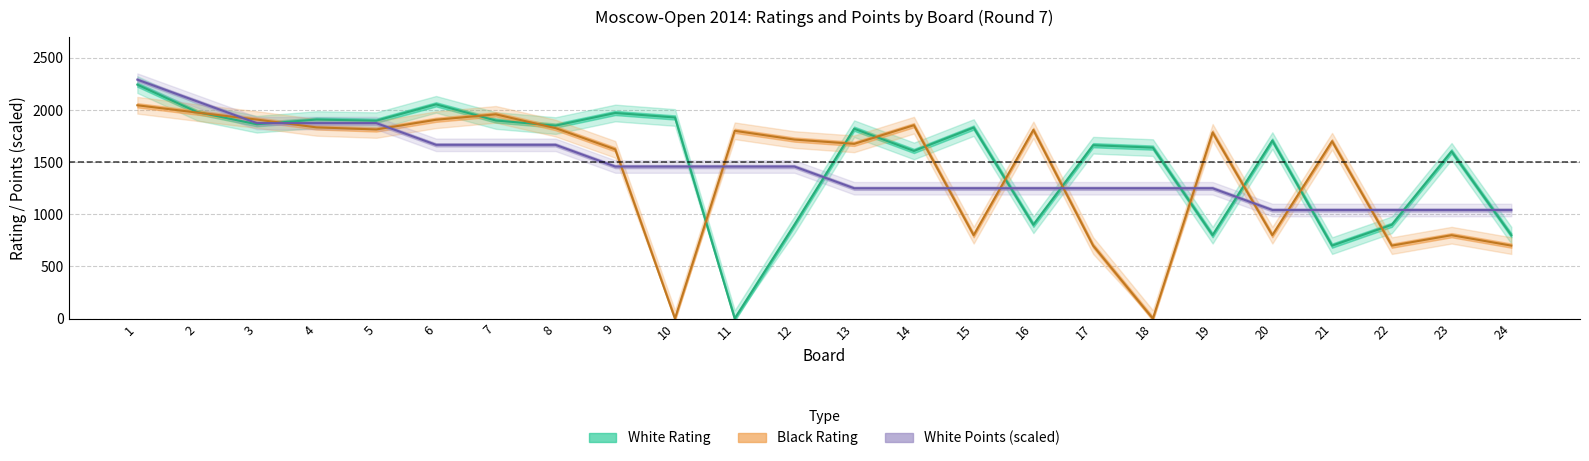

Reading left to right, extract all data points from this chart.

White Rating: 2244.0	1981.0	1864.0	1909.0	1898.0	2055.0	1900.0	1851.0	1972.0	1929.0	0.0	900.0	1821.0	1608.0	1832.0	900.0	1663.0	1640.0	800.0	1707.0	700.0	900.0	1604.0	800.0
Black Rating: 2046.0	1976.0	1909.0	1834.0	1814.0	1907.0	1959.0	1827.0	1623.0	0.0	1801.0	1717.0	1676.0	1855.0	800.0	1810.0	700.0	0.0	1786.0	800.0	1701.0	700.0	800.0	700.0
White Points: 2291.7	2083.3	1875.0	1875.0	1875.0	1666.7	1666.7	1666.7	1458.3	1458.3	1458.3	1458.3	1250.0	1250.0	1250.0	1250.0	1250.0	1250.0	1250.0	1041.7	1041.7	1041.7	1041.7	1041.7